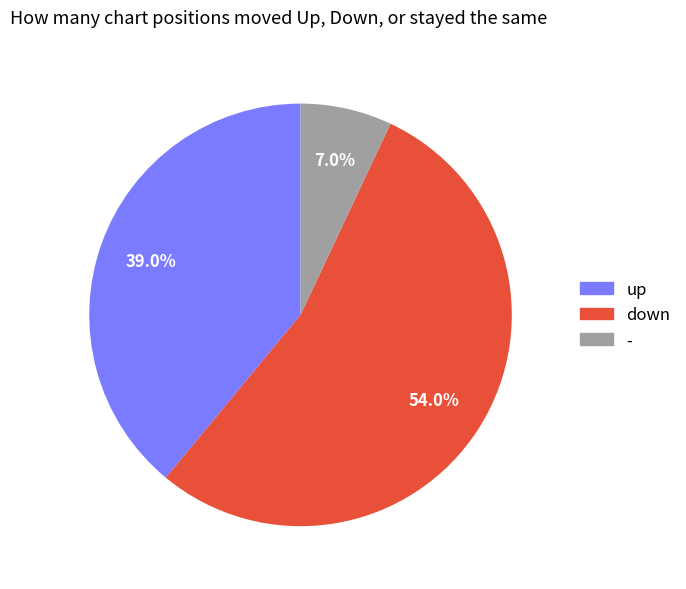

Is there any slice that represents more than half of the pie?

Yes